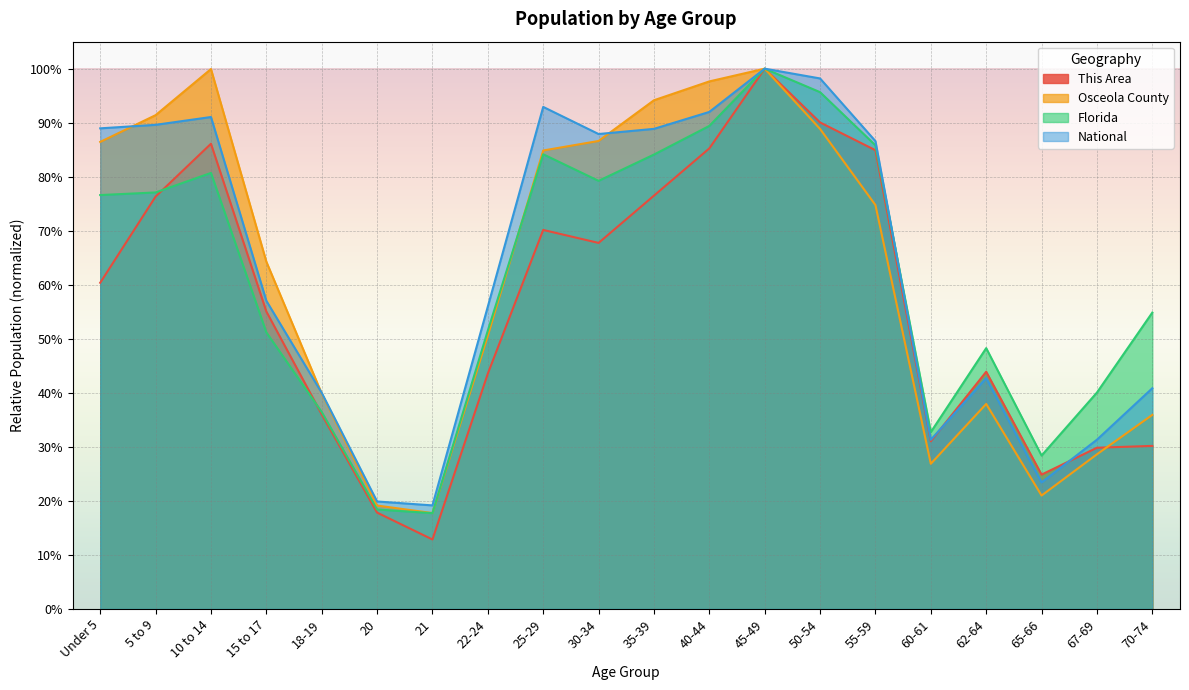

What is the label of the 2nd point from the right?

67-69